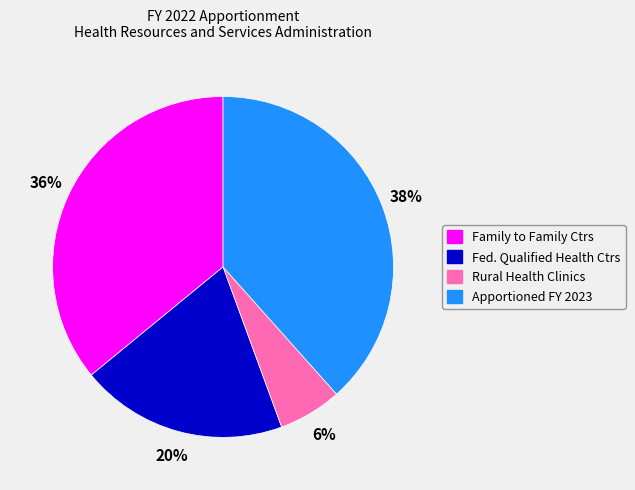

Count the number of slices in the pie.

4